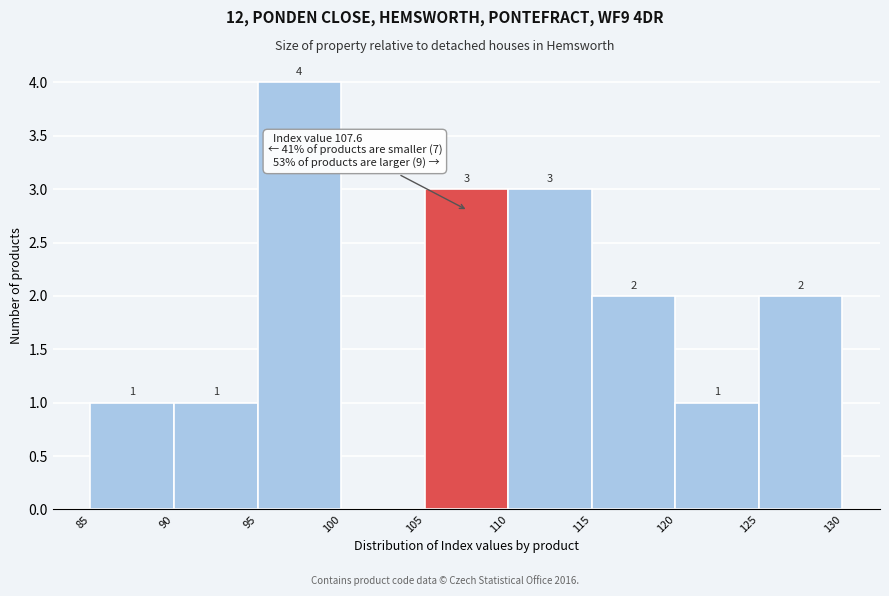

Which range on the x-axis has the tallest bar?

95 to 100